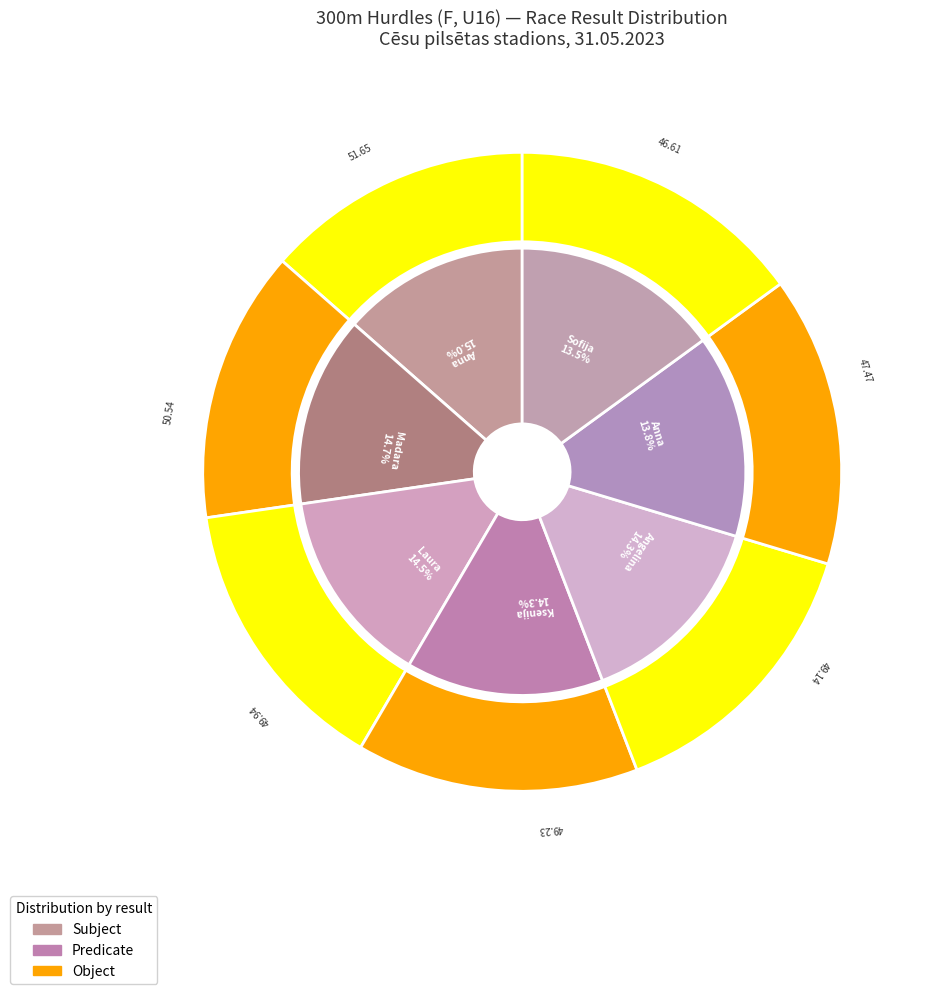

To the nearest percent, what is the average slice percentage?

14%